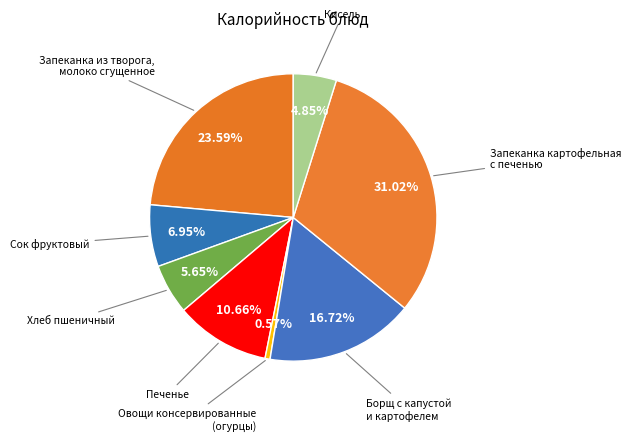

How many slices are in this pie chart?

8